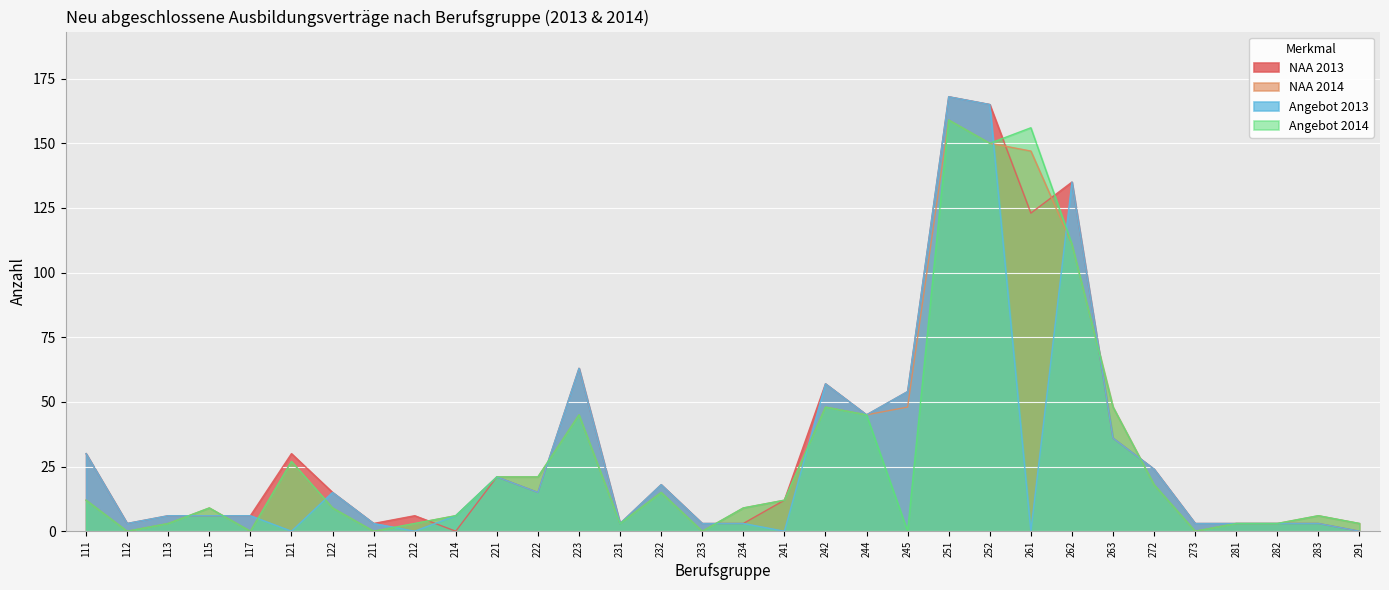

What is the average value of the NAA 2014 series?

31